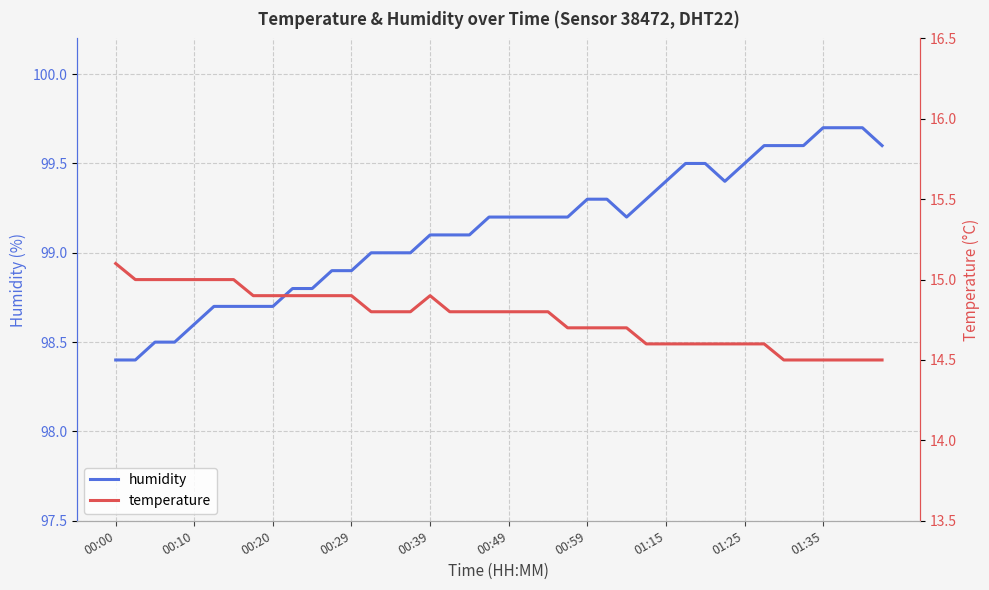

What is the lowest value of the humidity series?

98.4